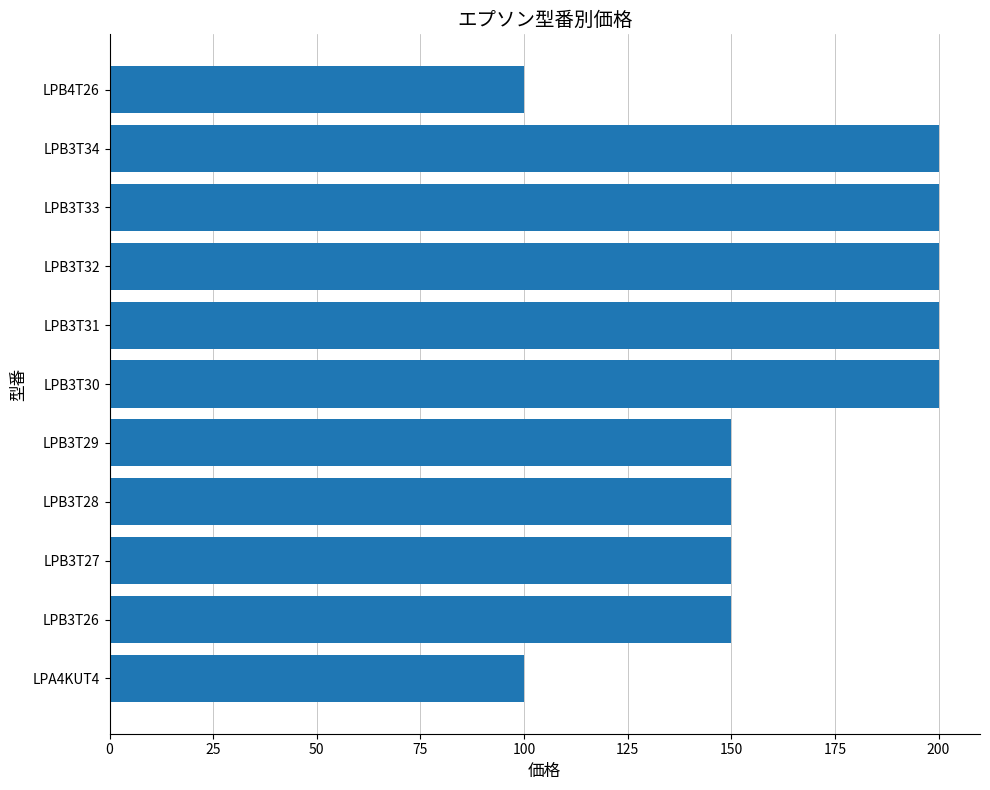

What is the smallest value displayed?

100